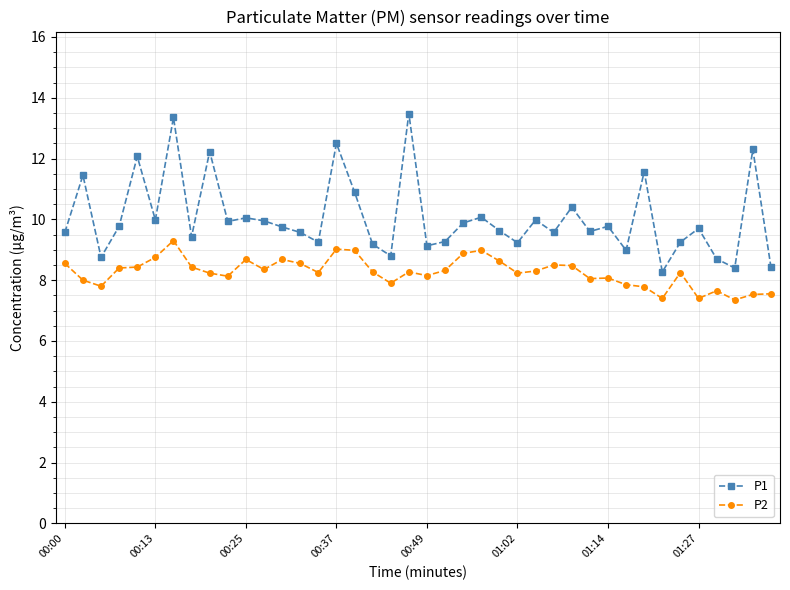

What is the average value of the P2 series?

8.3